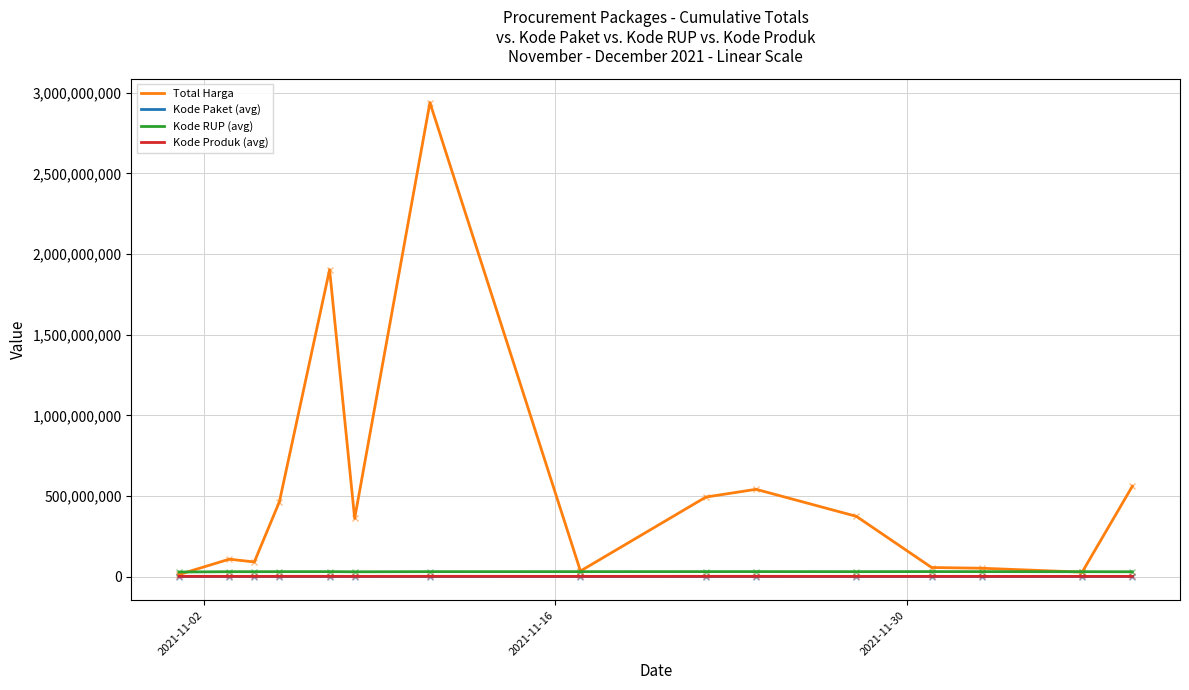

What is the average value of the Kode Produk (avg) series?

1396826